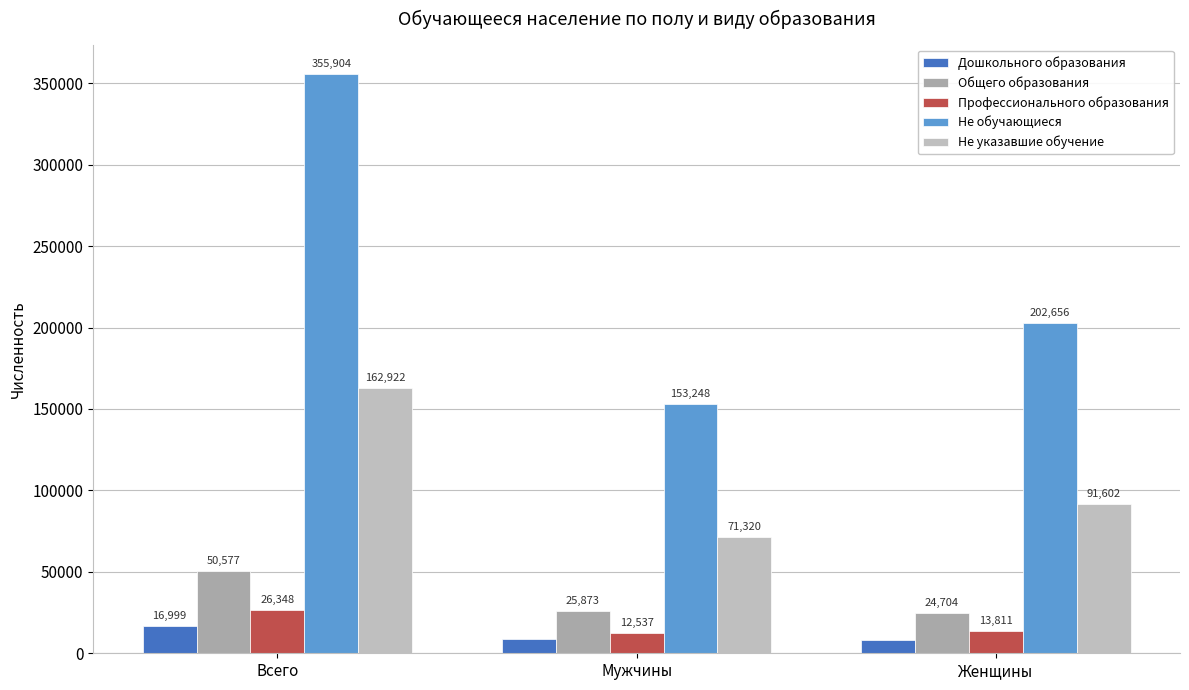

What is the label of the 1st bar from the right?

Женщины